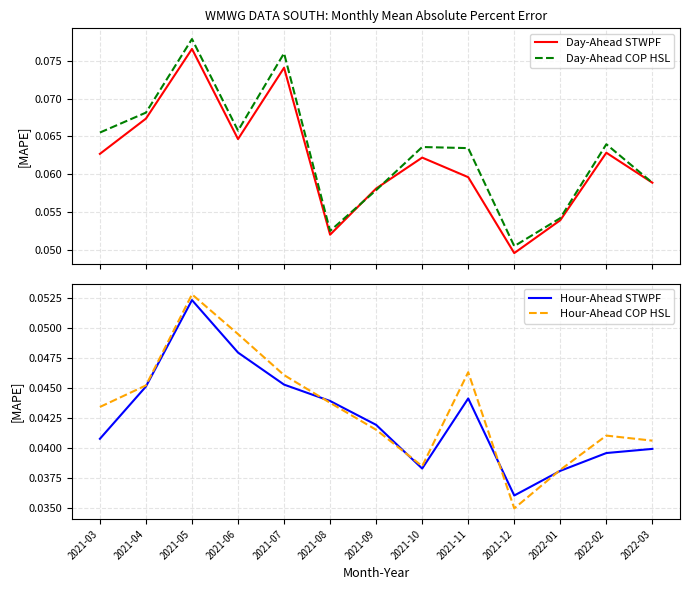

Reading left to right, what are all the values shown in this chart?

Day-Ahead STWPF: 2021-03=0.1	2021-04=0.1	2021-05=0.1	2021-06=0.1	2021-07=0.1	2021-08=0.1	2021-09=0.1	2021-10=0.1	2021-11=0.1	2021-12=0.0	2022-01=0.1	2022-02=0.1	2022-03=0.1
Day-Ahead COP HSL: 2021-03=0.1	2021-04=0.1	2021-05=0.1	2021-06=0.1	2021-07=0.1	2021-08=0.1	2021-09=0.1	2021-10=0.1	2021-11=0.1	2021-12=0.1	2022-01=0.1	2022-02=0.1	2022-03=0.1
Hour-Ahead STWPF: 2021-03=0.0	2021-04=0.0	2021-05=0.1	2021-06=0.0	2021-07=0.0	2021-08=0.0	2021-09=0.0	2021-10=0.0	2021-11=0.0	2021-12=0.0	2022-01=0.0	2022-02=0.0	2022-03=0.0
Hour-Ahead COP HSL: 2021-03=0.0	2021-04=0.0	2021-05=0.1	2021-06=0.0	2021-07=0.0	2021-08=0.0	2021-09=0.0	2021-10=0.0	2021-11=0.0	2021-12=0.0	2022-01=0.0	2022-02=0.0	2022-03=0.0